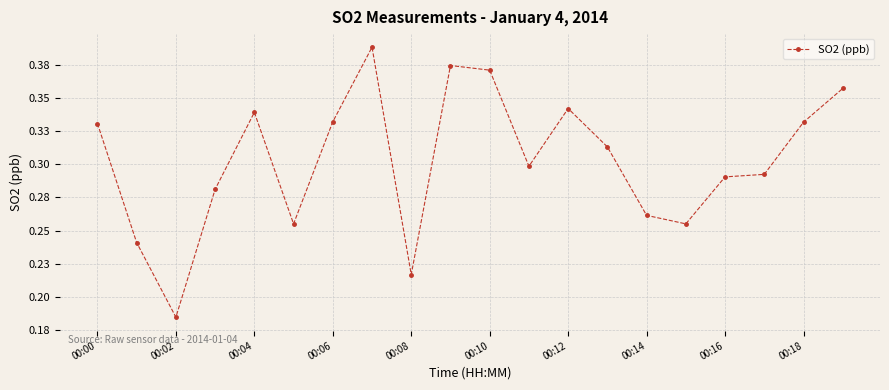

How many lines are shown in the chart?

1